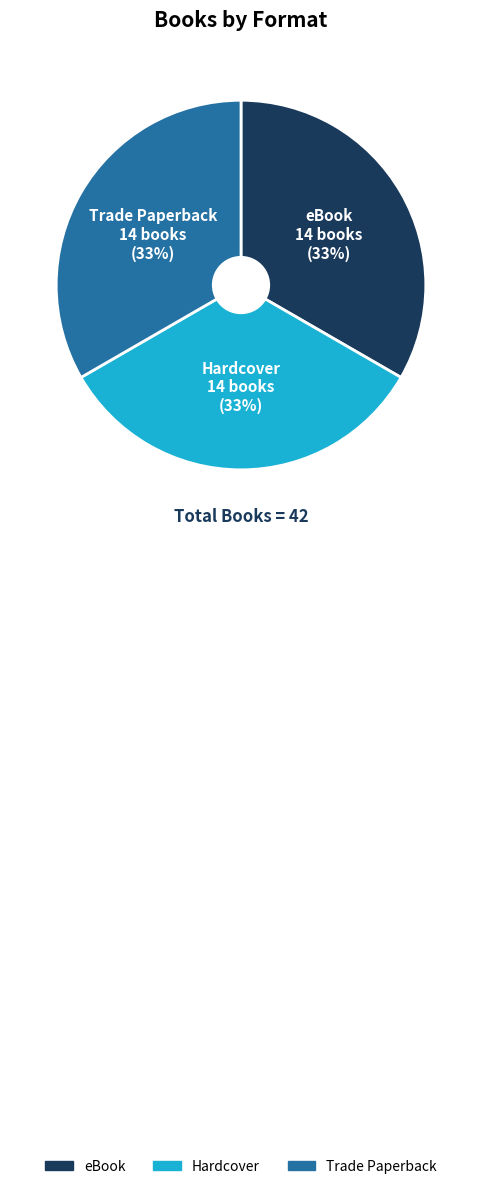

How many segments does this pie chart have?

3